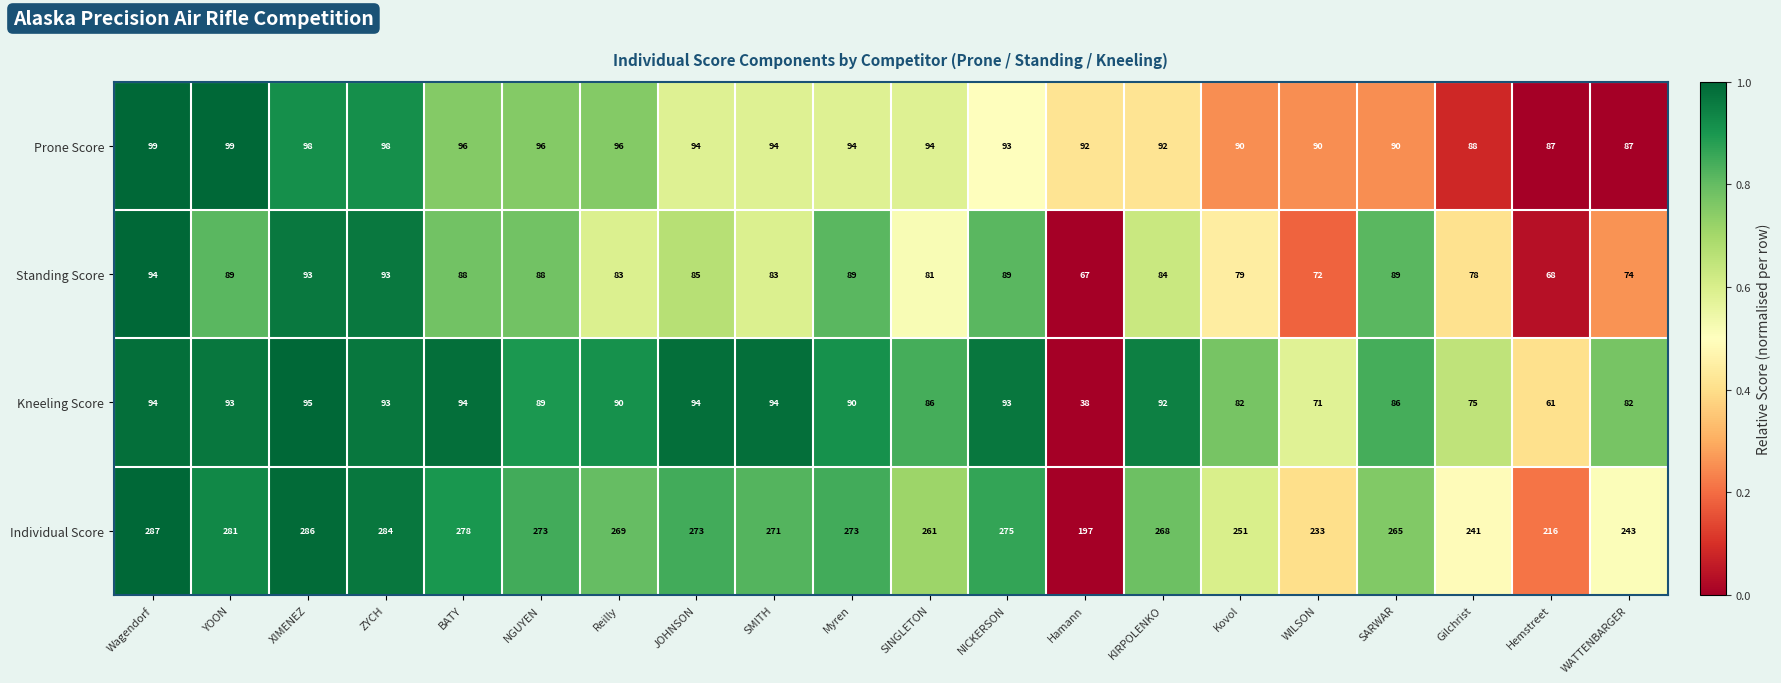

Which series has the largest range (max minus min)?

Individual Score